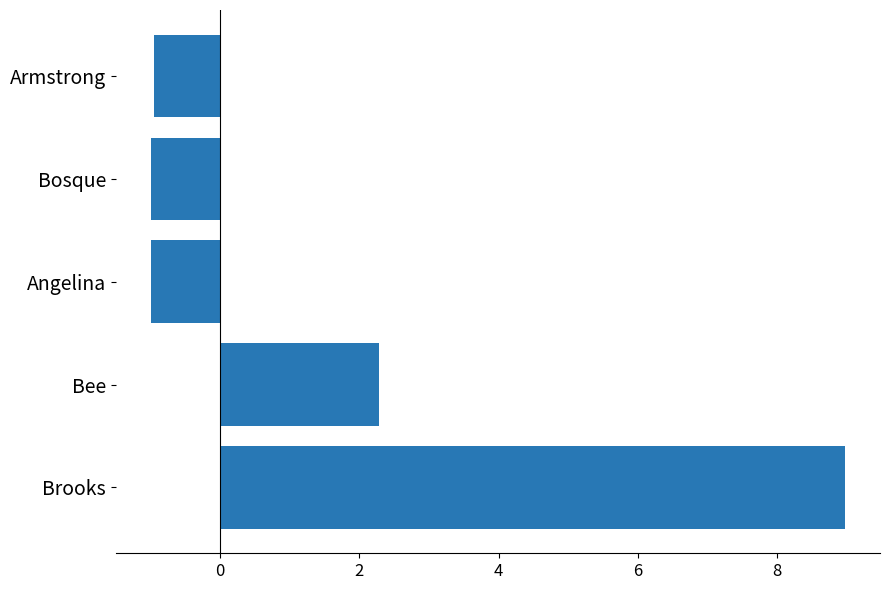

True or false: the data shows -1.0 at Angelina.

True